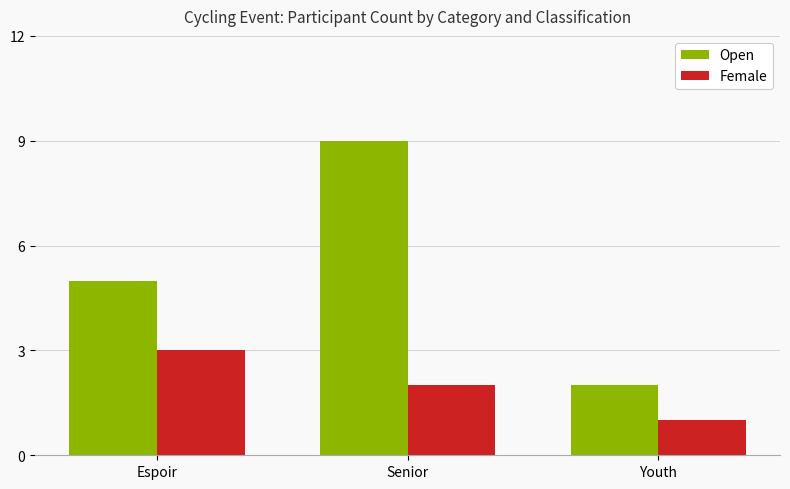

At Espoir, list the series in order from largest to smallest.

Open, Female